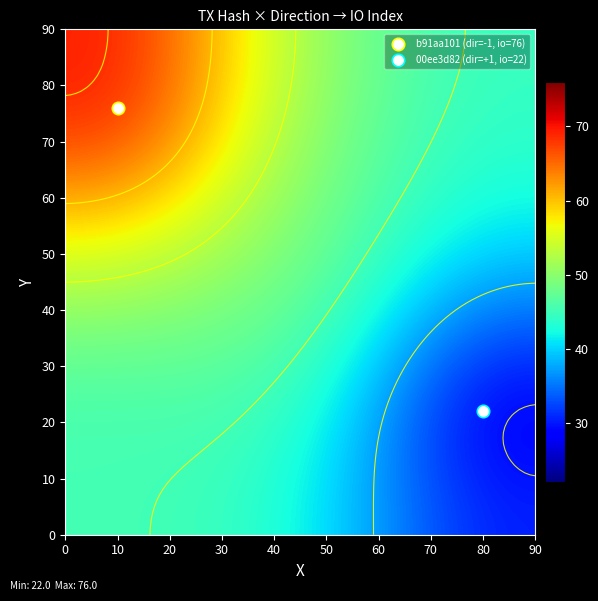

Reading left to right, transcribe all the data shown in this chart.

b91aa1013279fd0725a79bdf4224bc99df95882: -1	76
00ee3d821b228b89cef780d0a64c9486238bca9: 1	22